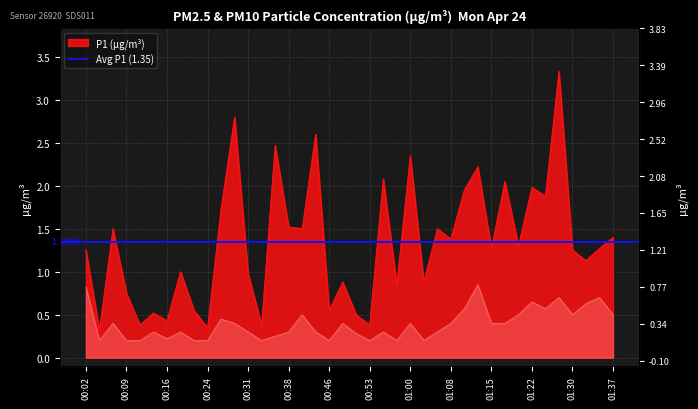

Which series has the widest spread of values?

P1